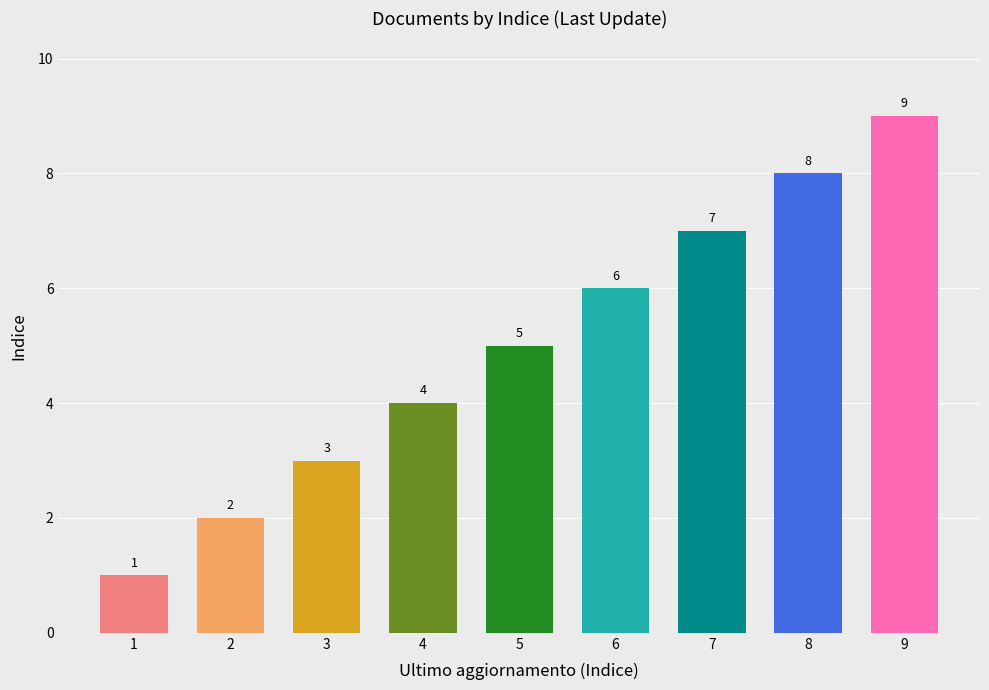

Rank the categories by value from lowest to highest.

1, 2, 3, 4, 5, 6, 7, 8, 9